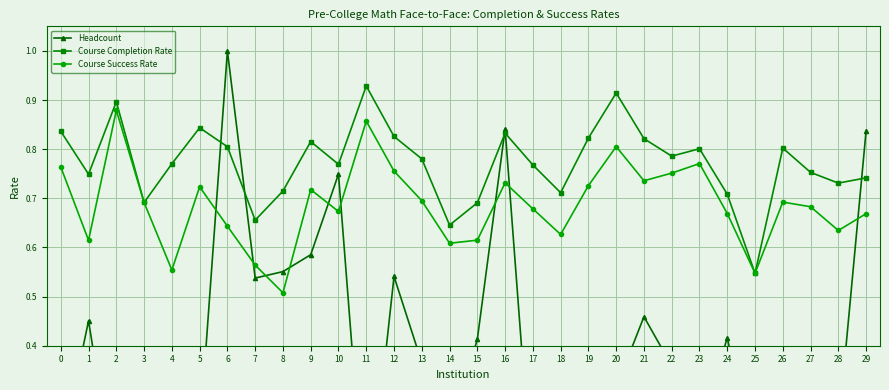

How many lines are shown in the chart?

3